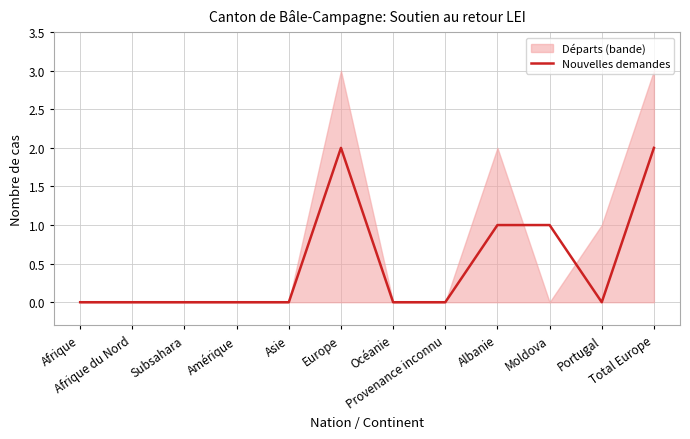

Is it true that the value at Asie is 1?

False